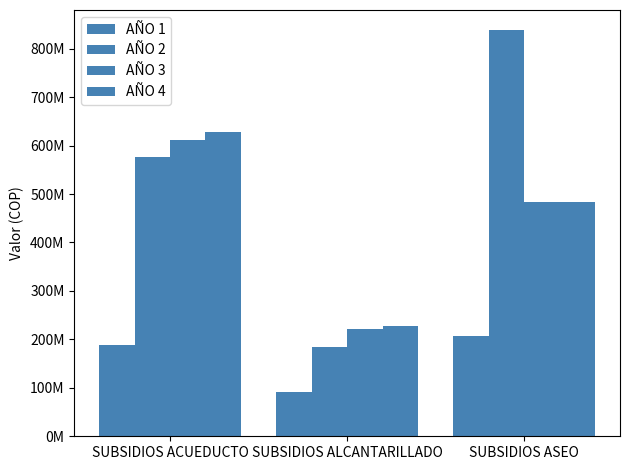

The value of AÑO 3 at SUBSIDIOS ALCANTARILLADO is 221000000. True or false?

True